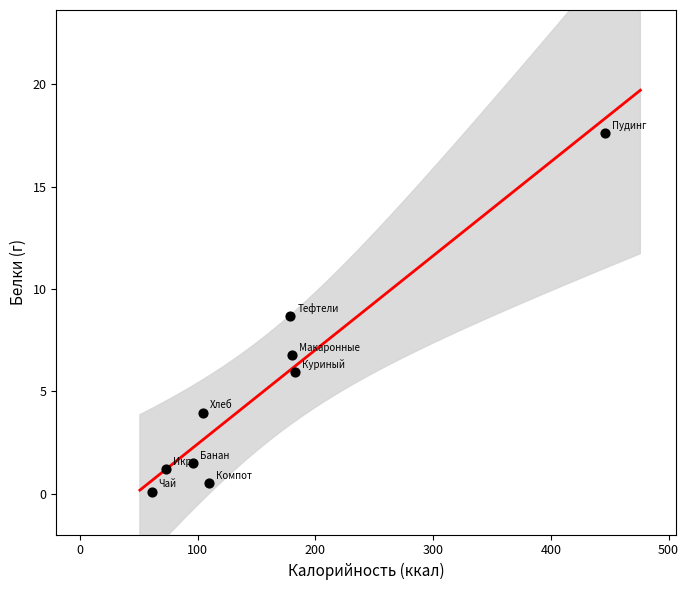

What is the range of Y values (max minus min)?

17.5